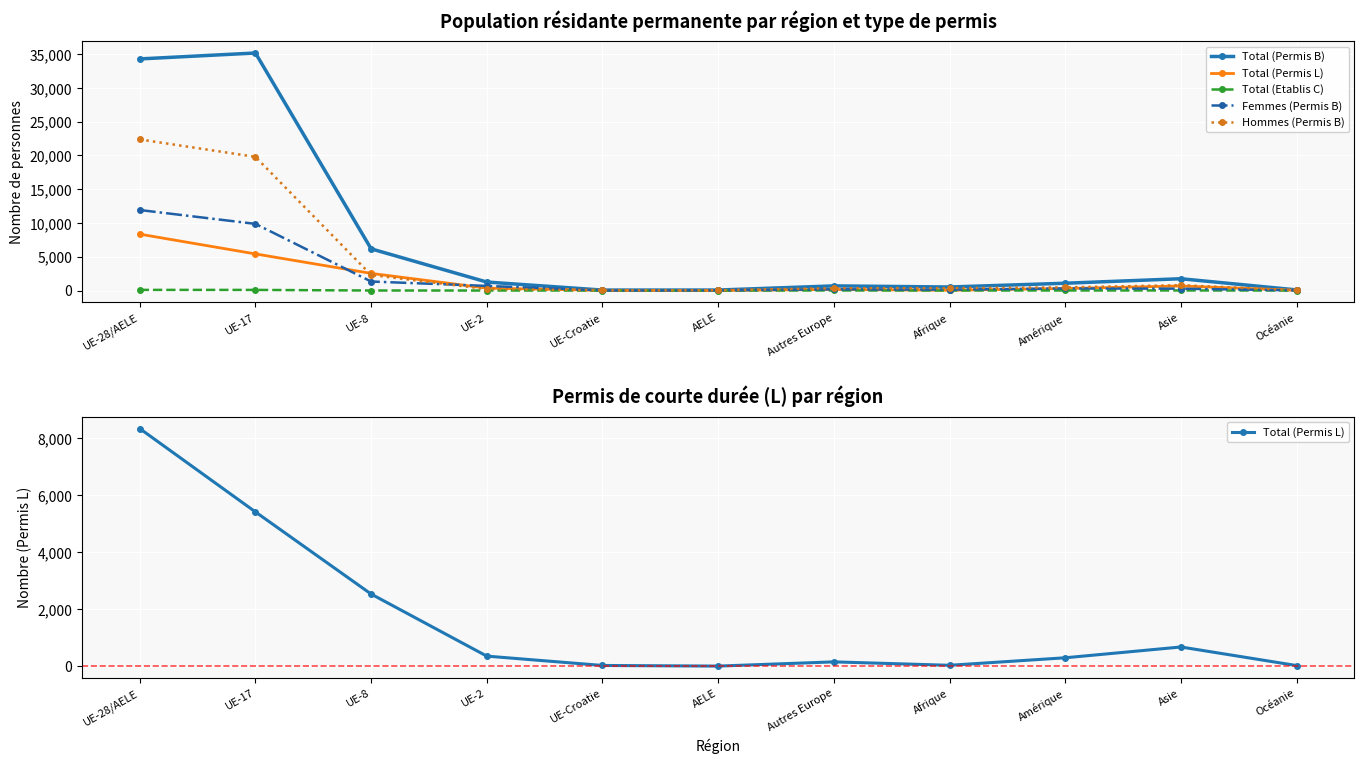

How many lines are shown in the chart?

5